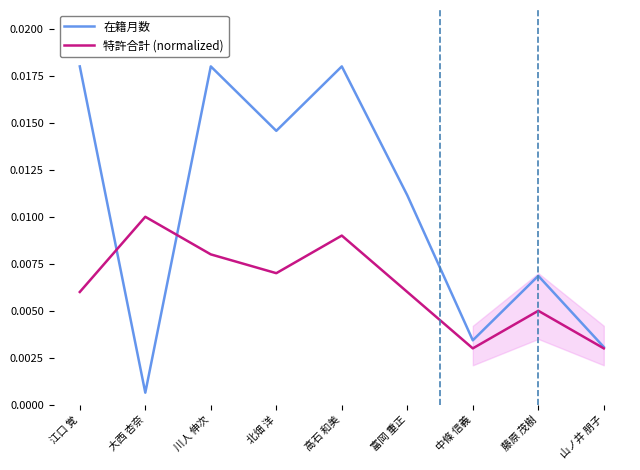

Is it true that 特許合計 (normalized) equals 0.0 at 高石 和美?

False